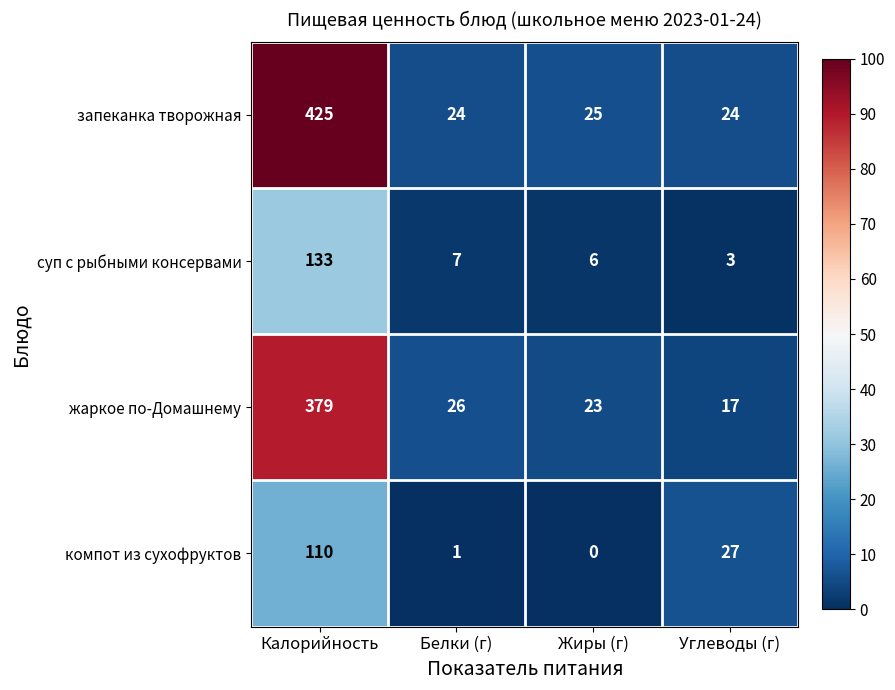

Which label corresponds to the largest value in the chart?

Калорийность